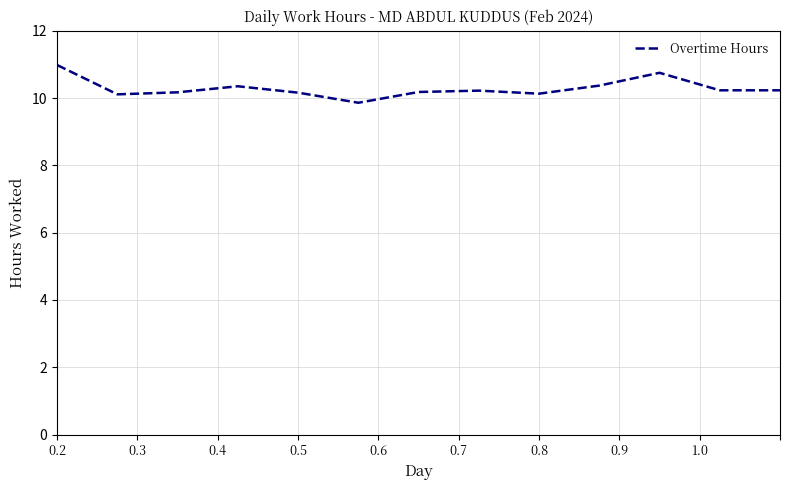

What is the smallest value displayed?

9.9